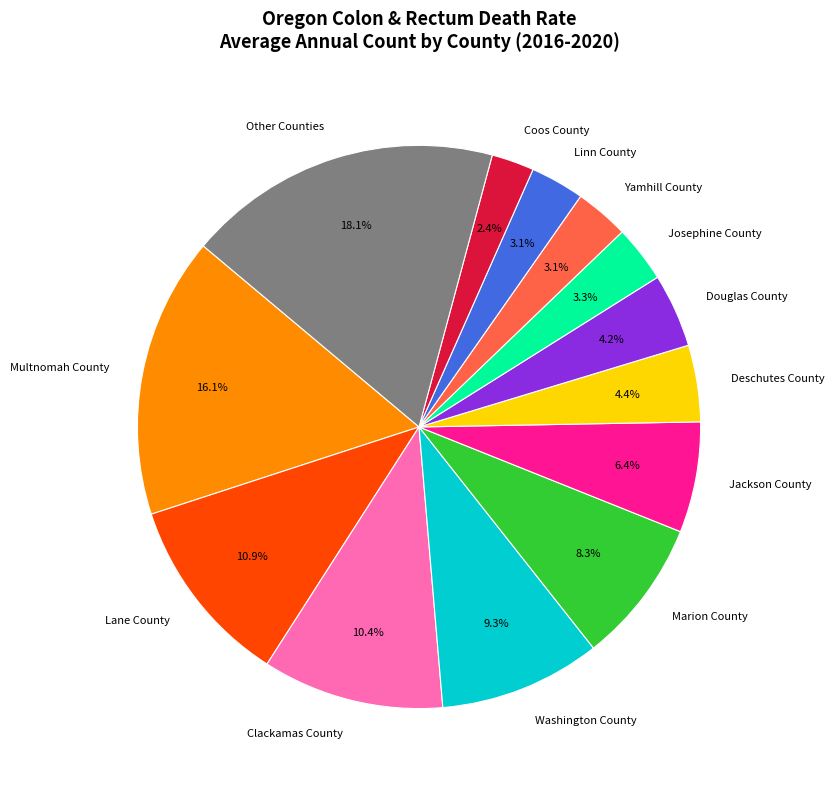

Does Yamhill County represent more than half of the total?

No